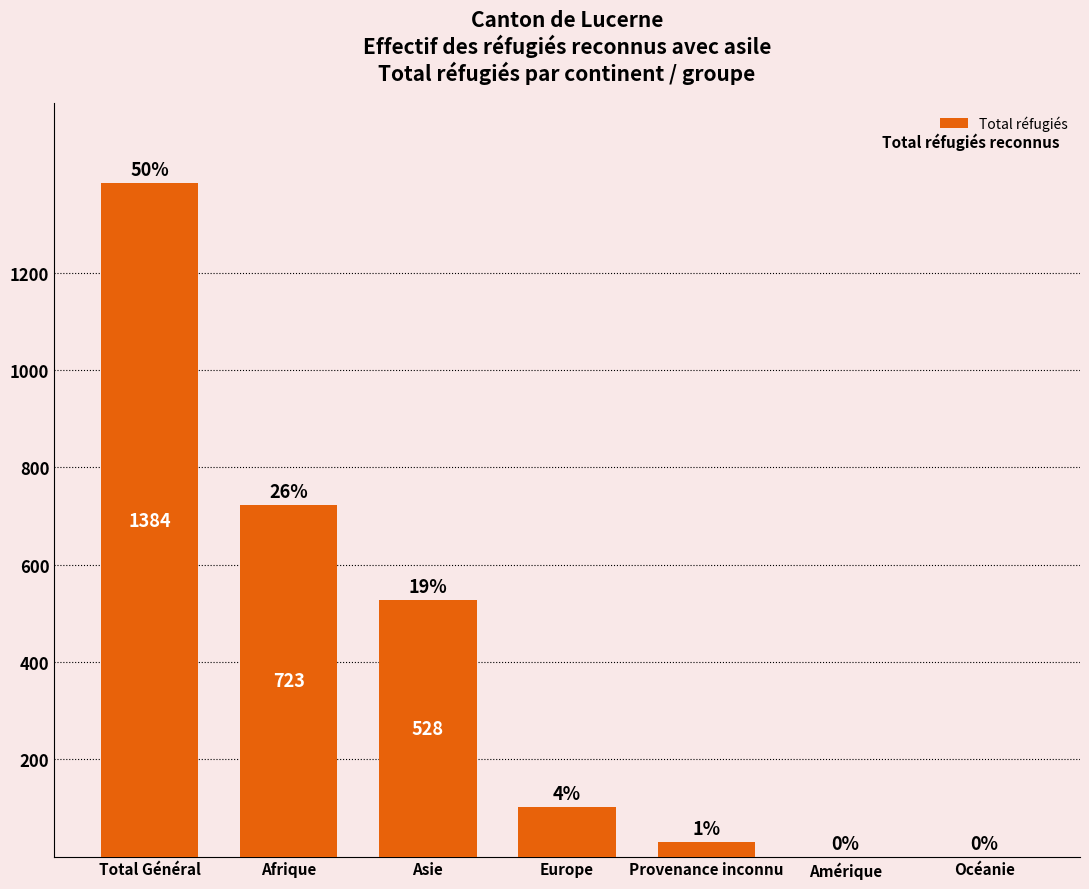

What is the change in value from Asie to Europe?

-425